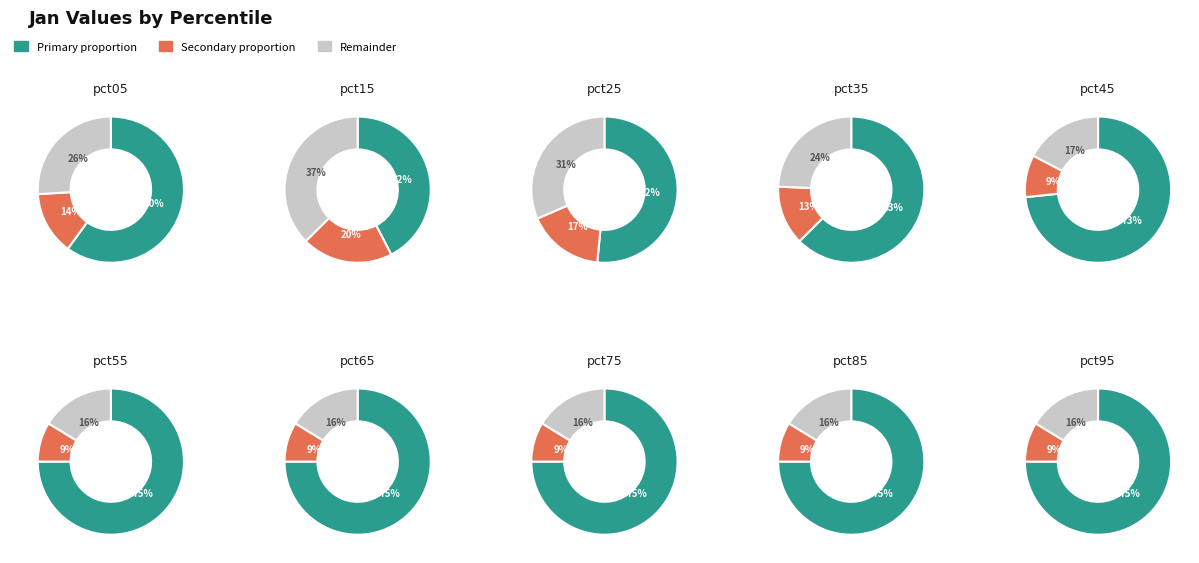

True or false: pct45 accounts for 16% of the total.

False